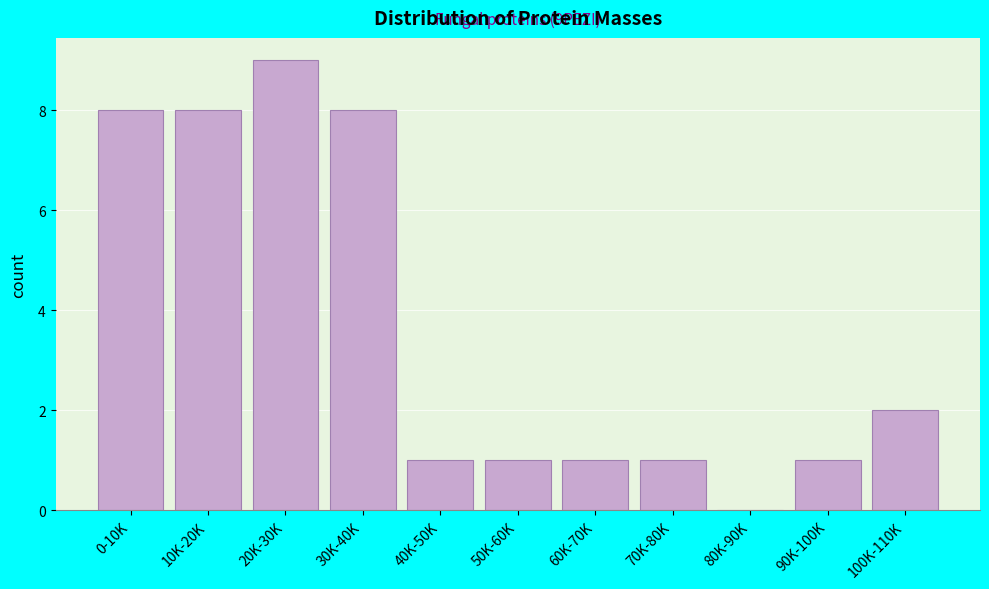

Reading left to right, list all the values displayed in this chart.

0-10K=8	10K-20K=8	20K-30K=9	30K-40K=8	40K-50K=1	50K-60K=1	60K-70K=1	70K-80K=1	80K-90K=0	90K-100K=1	100K-110K=2